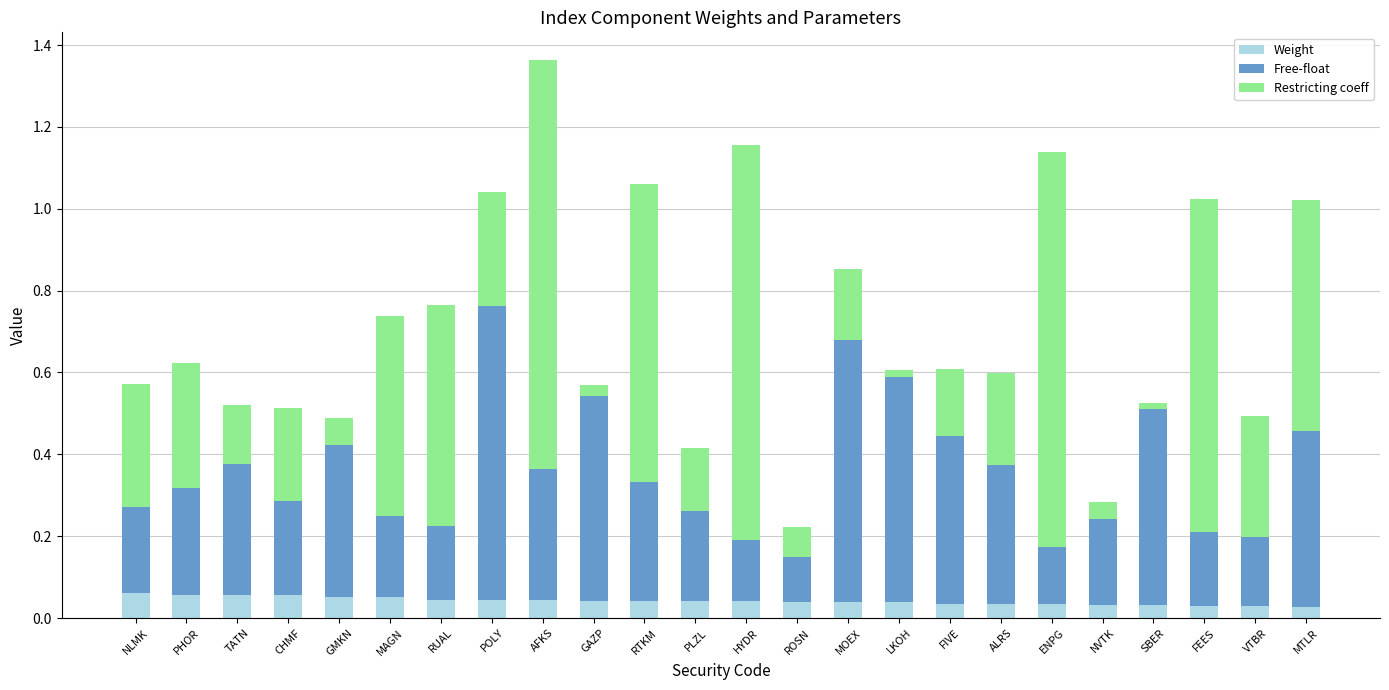

At which category is the sum across all series the highest?

AFKS